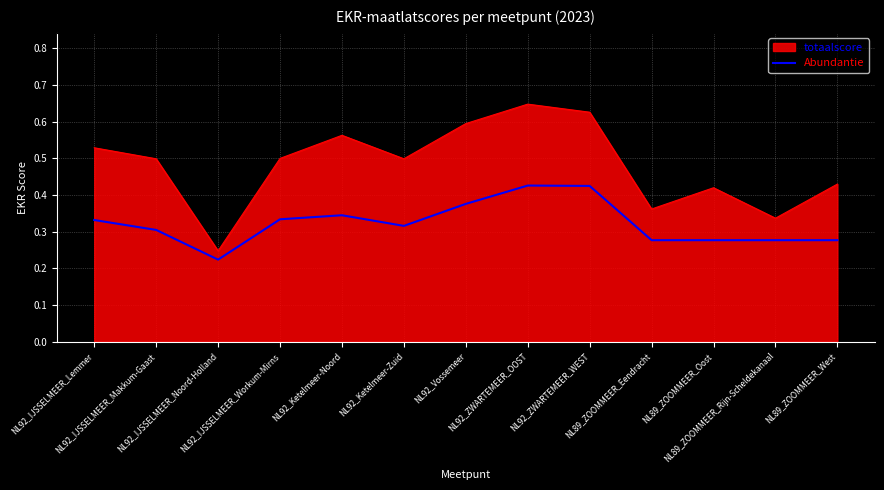

Which series has the largest range (max minus min)?

totaalscore